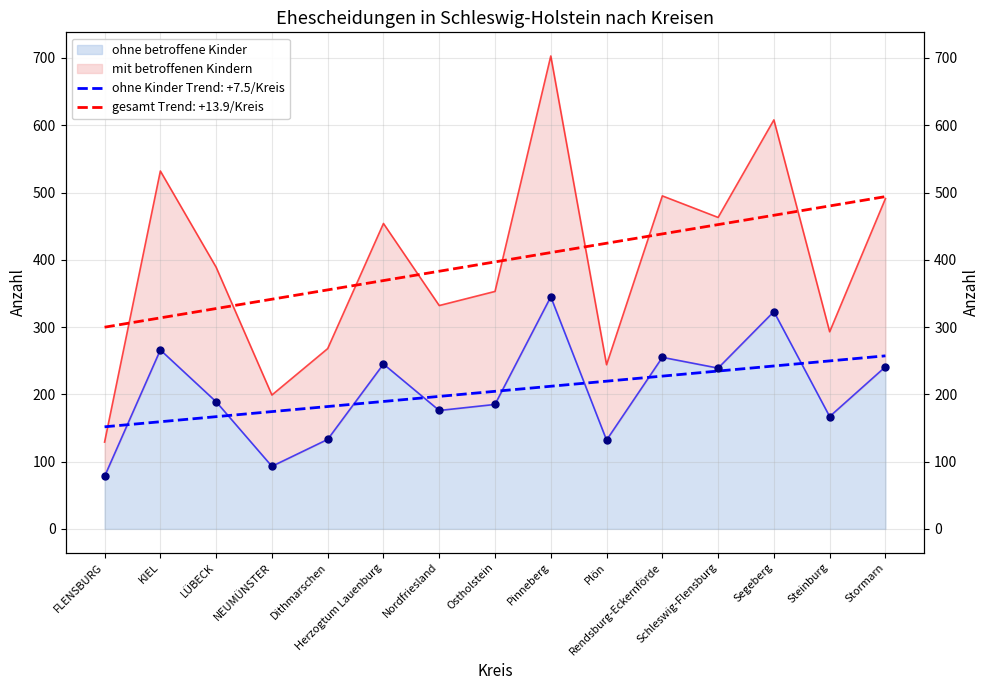

Is the value of mit betroffenen Kindern at Schleswig-Flensburg greater than the value of ohne betroffene Kinder at Segeberg?

Yes